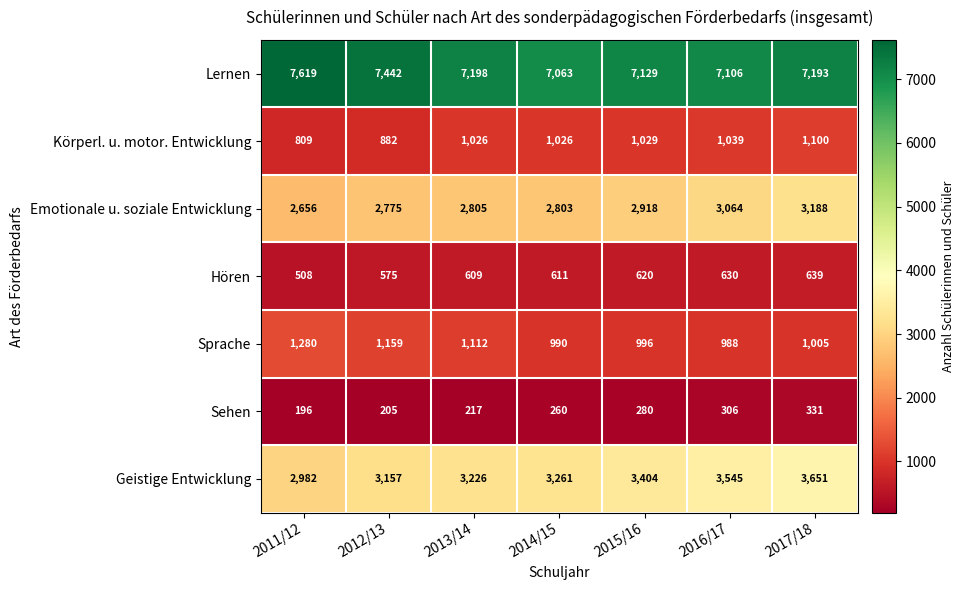

Rank the series by their maximum value, from lowest to highest.

Sehen, Hören, Körperl. u. motor. Entwicklung, Sprache, Emotionale u. soziale Entwicklung, Geistige Entwicklung, Lernen